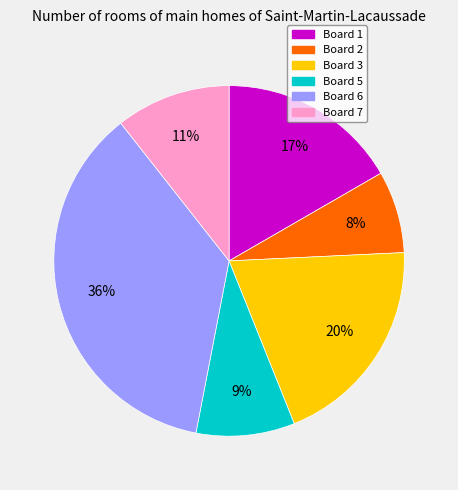

Combined, do Board 5 and Board 6 account for over 50%?

No